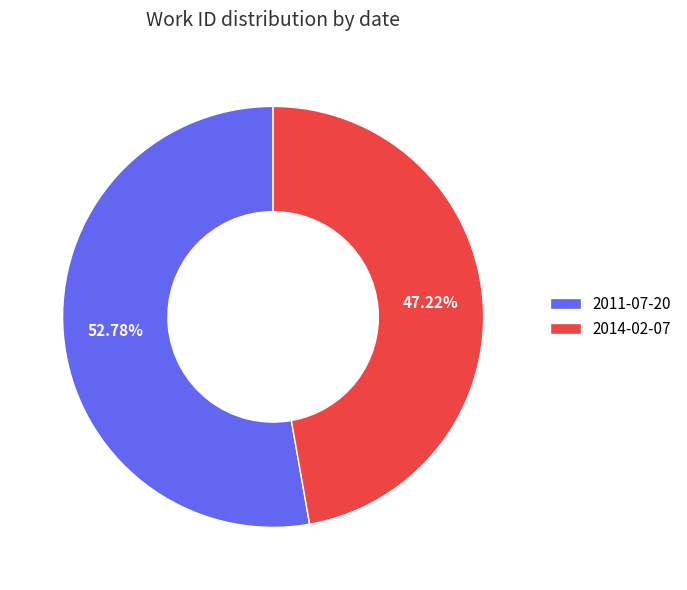

Which category has the biggest portion of the pie?

2011-07-20